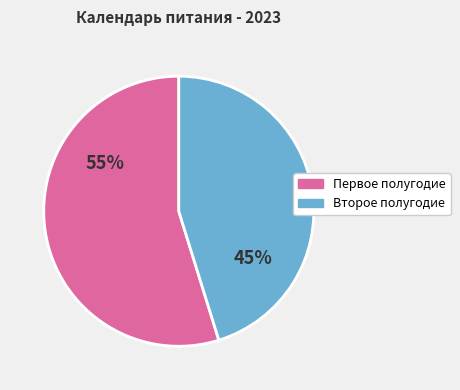

What percentage is the Второе полугодие slice, to the nearest percent?

45%